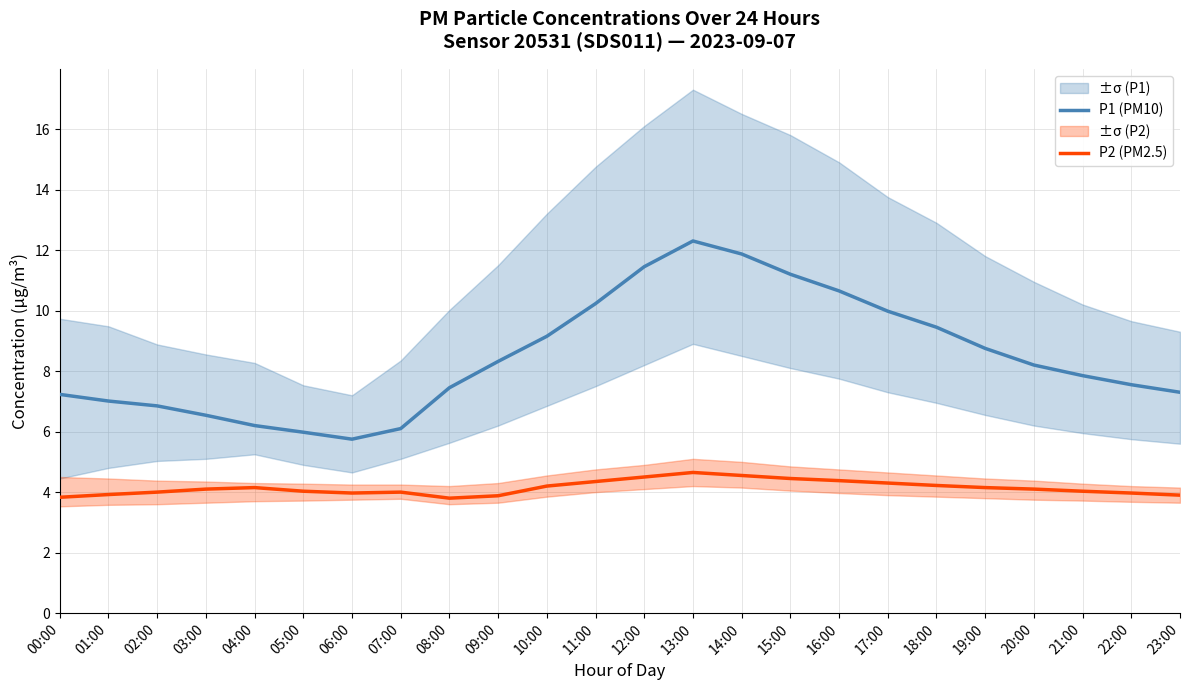

Rank the series by their maximum value, from highest to lowest.

P1 (PM10), P2 (PM2.5)